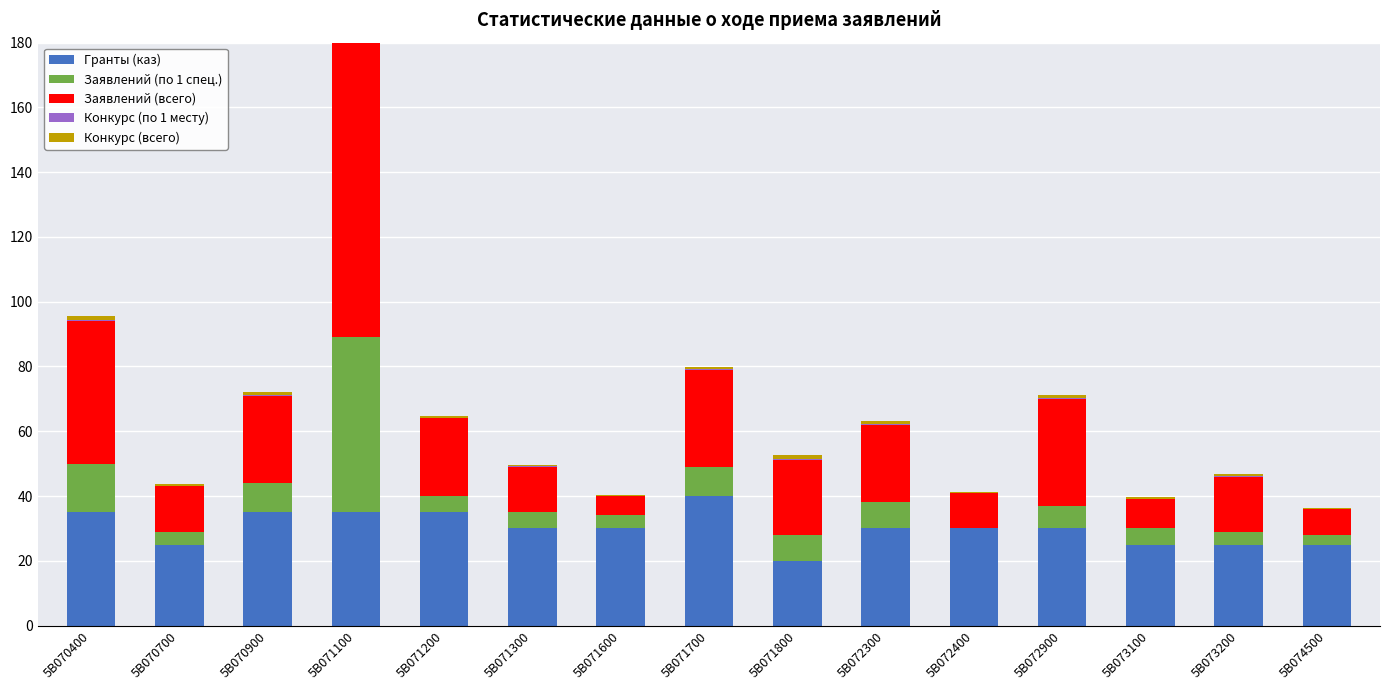

The Гранты (каз) series shows 70.7 at 5B071700. True or false?

False